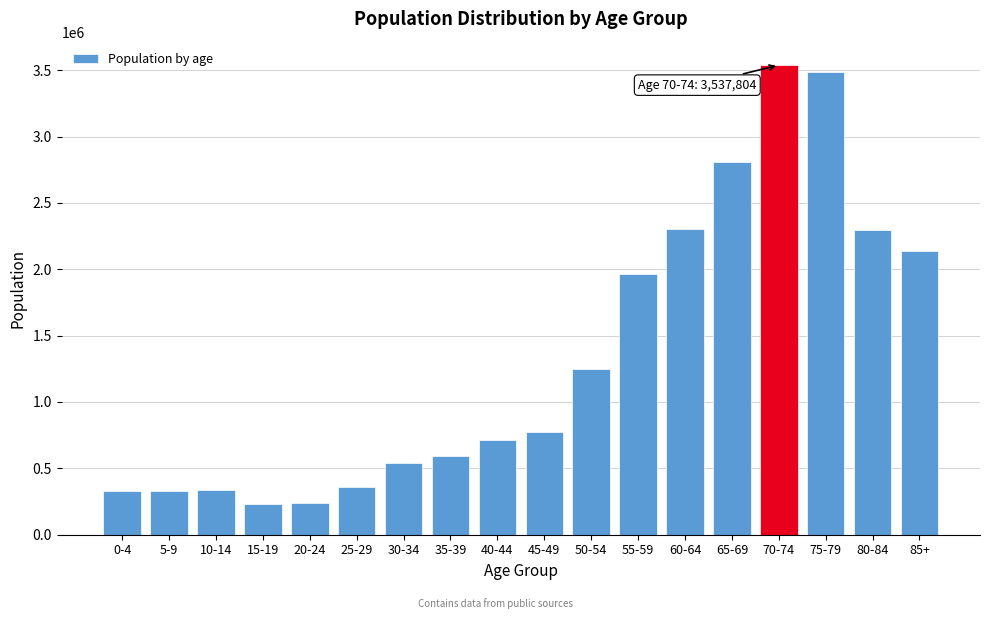

What is the minimum value shown in the chart?

232010